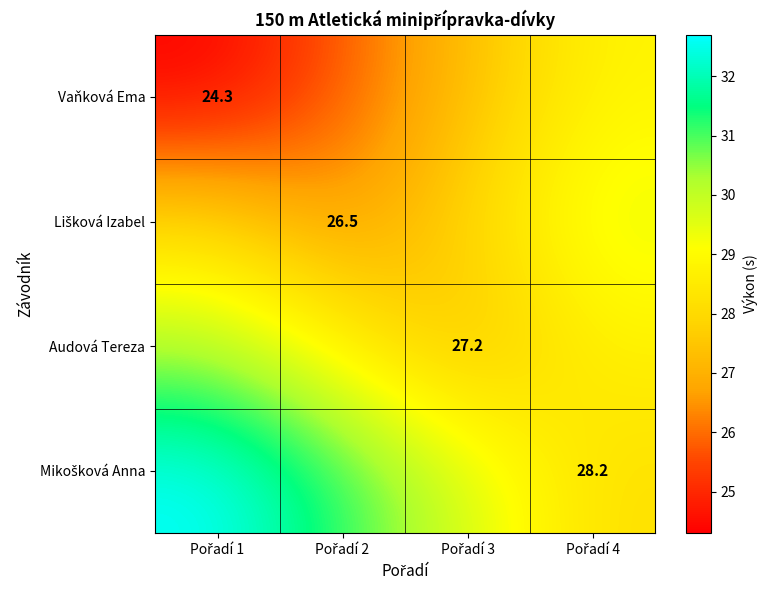

Is the value of Lišková Izabel at Pořadí 1 greater than the value of Audová Tereza at Pořadí 4?

No